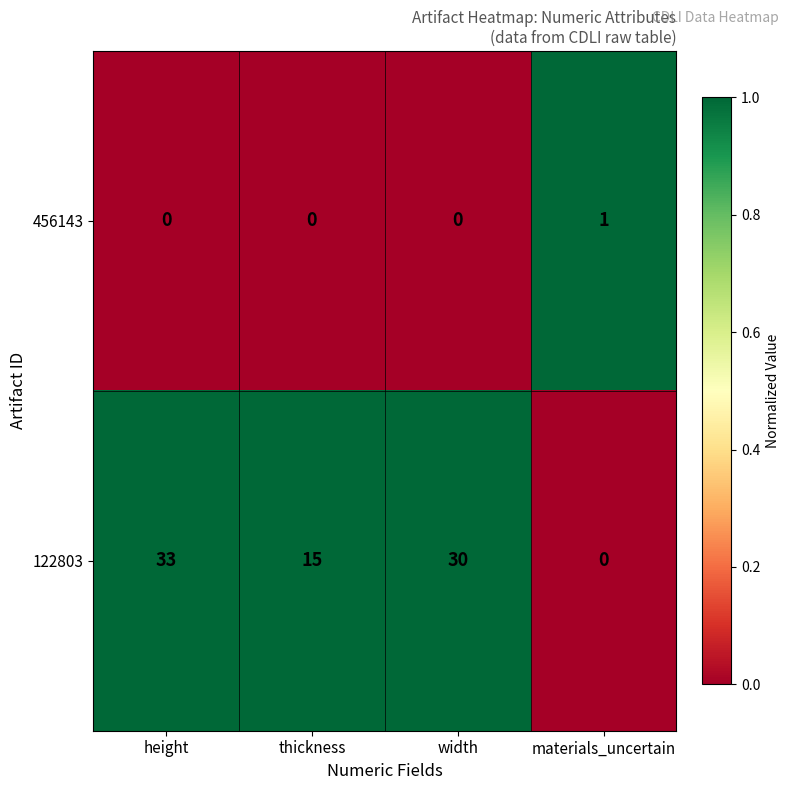

How many values in 456143 are above zero?

1